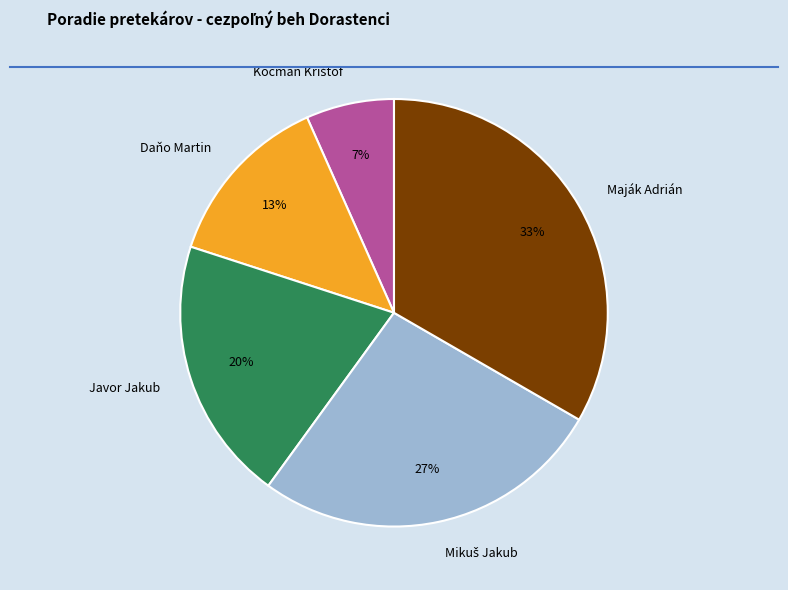

How many segments does this pie chart have?

5